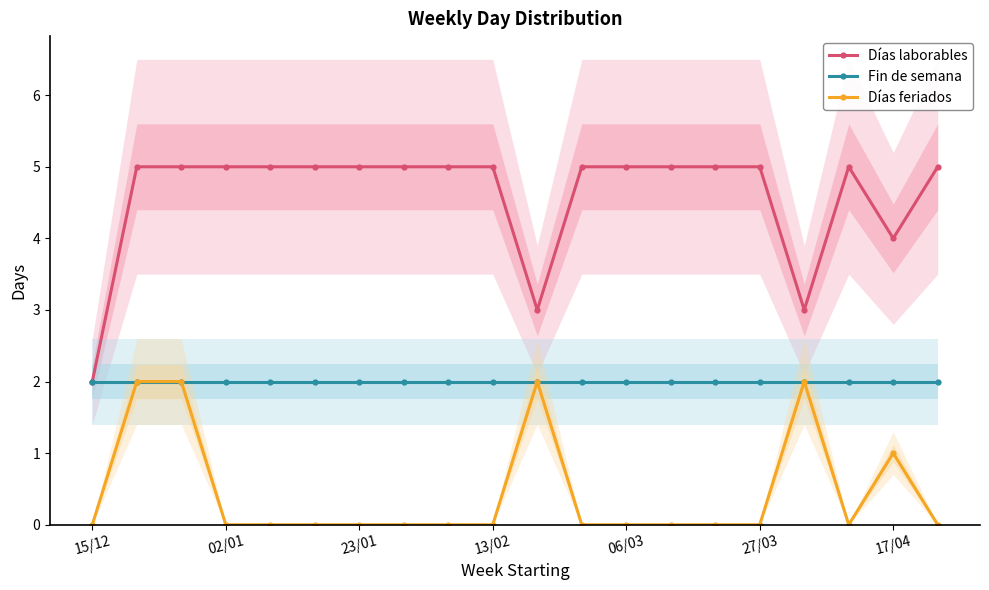

At which label is Días feriados closest to 1?

17/04